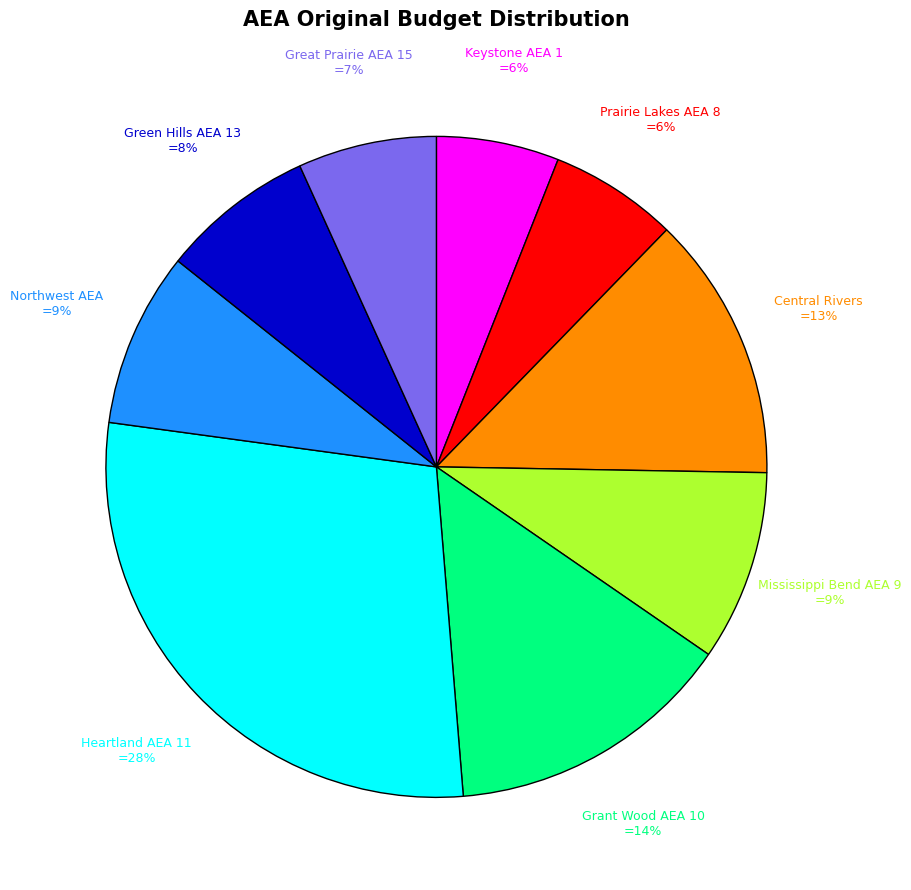

Which category has the biggest portion of the pie?

Heartland AEA 11